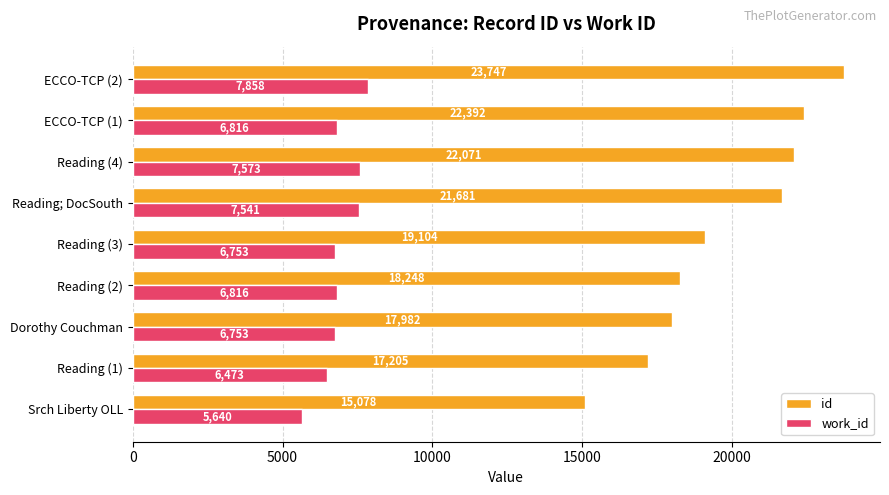

What is the difference between the second highest and second lowest values in the work_id series?

1100